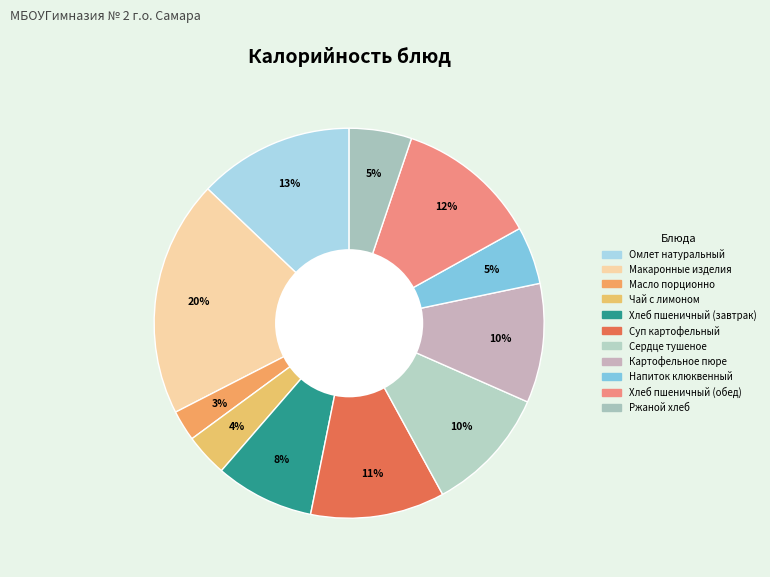

How many segments does this pie chart have?

11